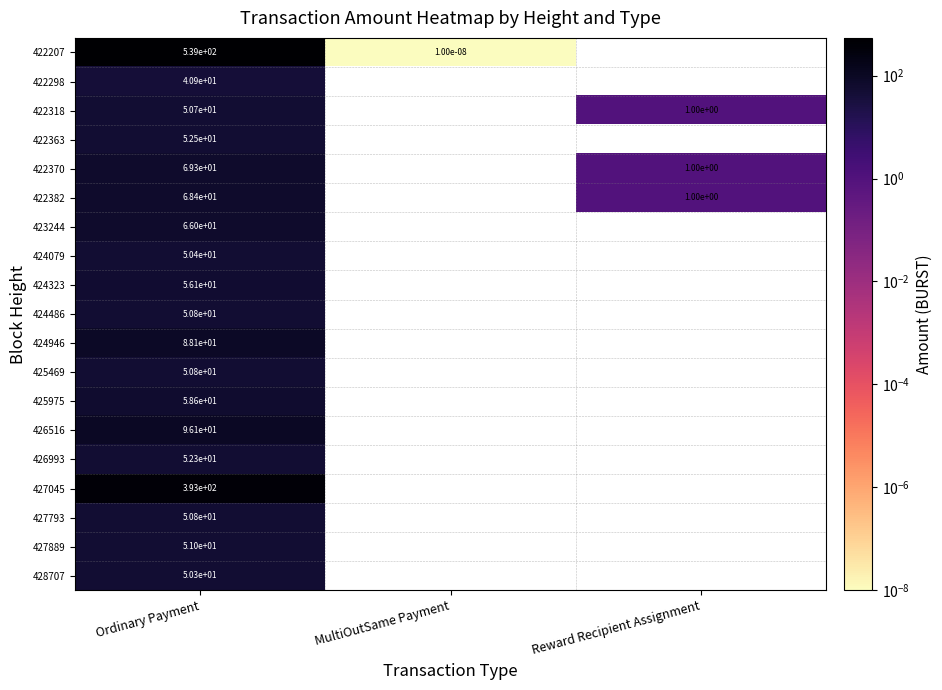

Which series has the widest spread of values?

422207